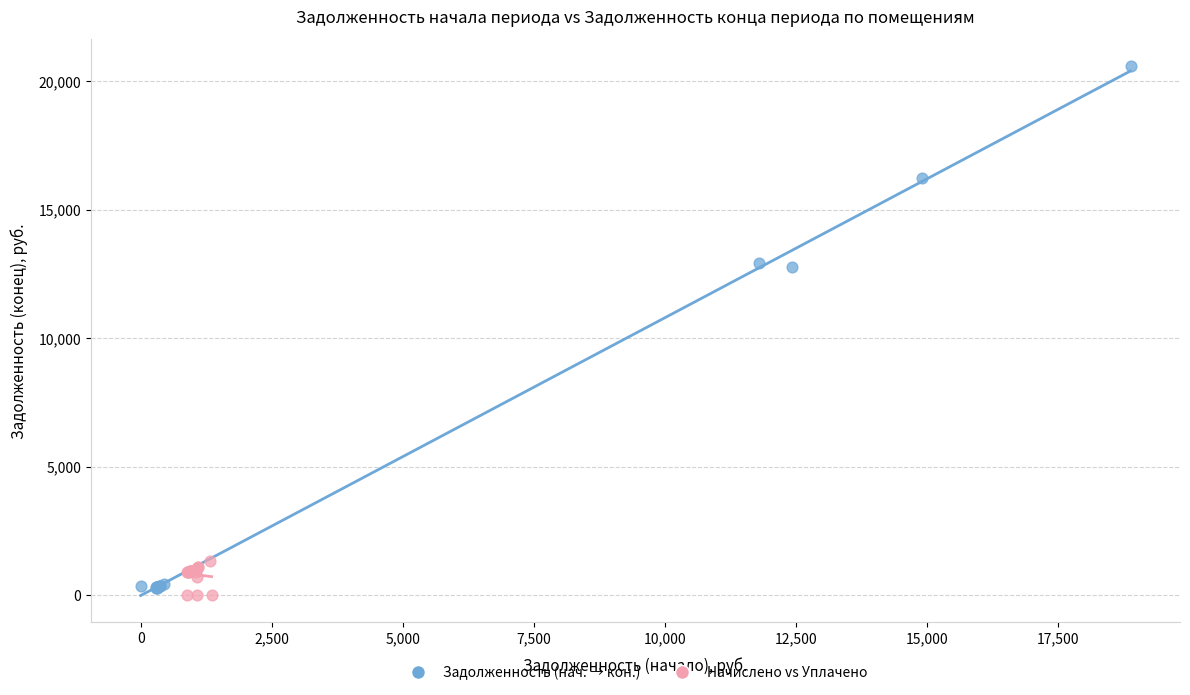

Which series has the widest spread of Y values?

Задолженность (нач. → кон.)